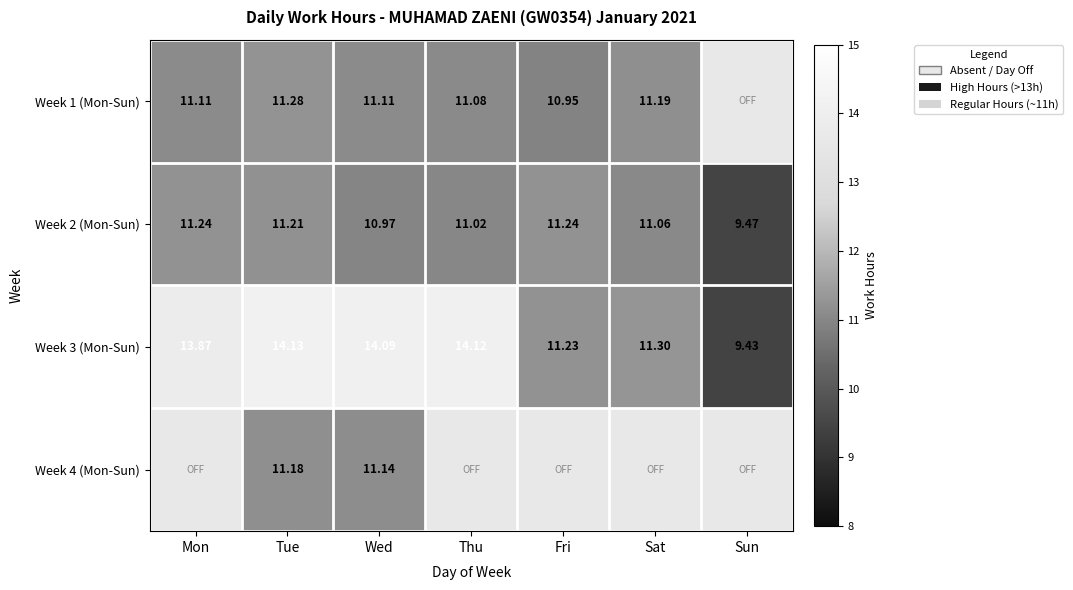

Between Tue and Mon, which is larger?

Mon